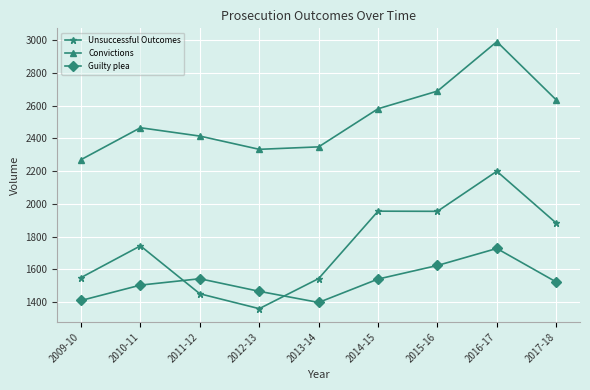

List the series in order of their overall mean, lowest first.

Guilty plea, Unsuccessful Outcomes, Convictions